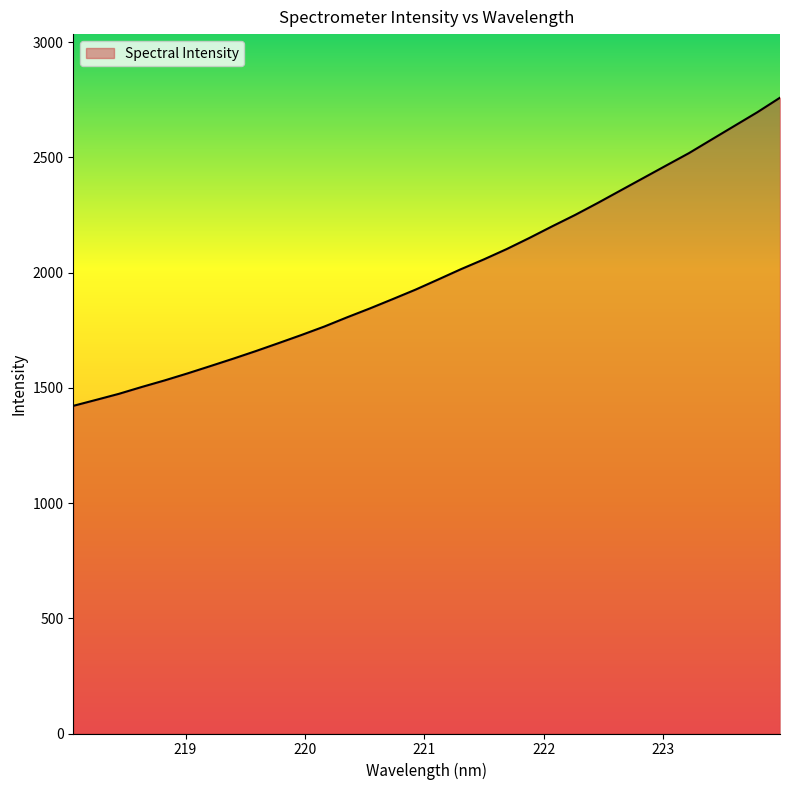

What is the greatest value displayed?

2758.7